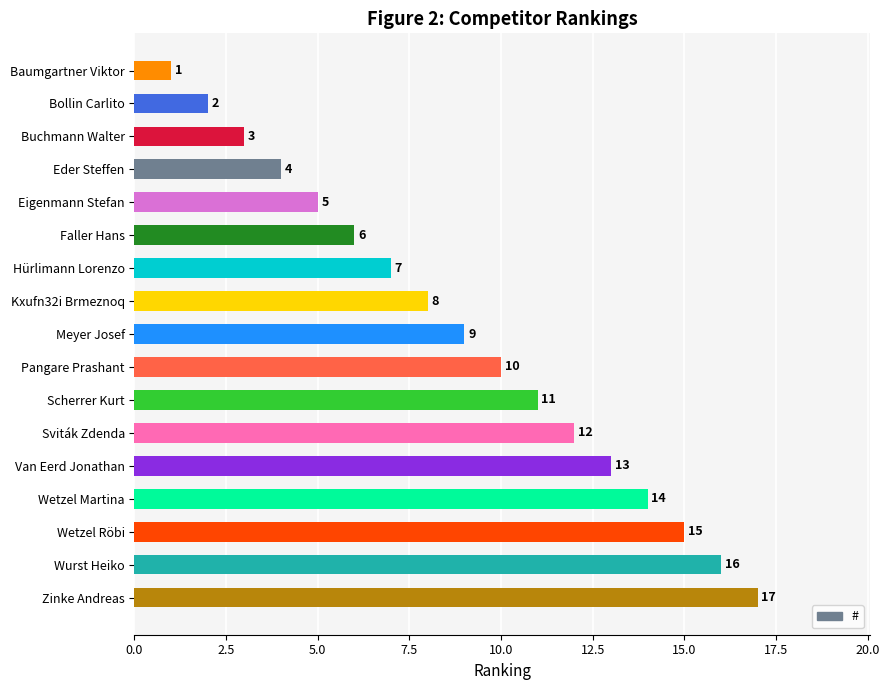

Is it true that the value at Pangare Prashant is 14?

False